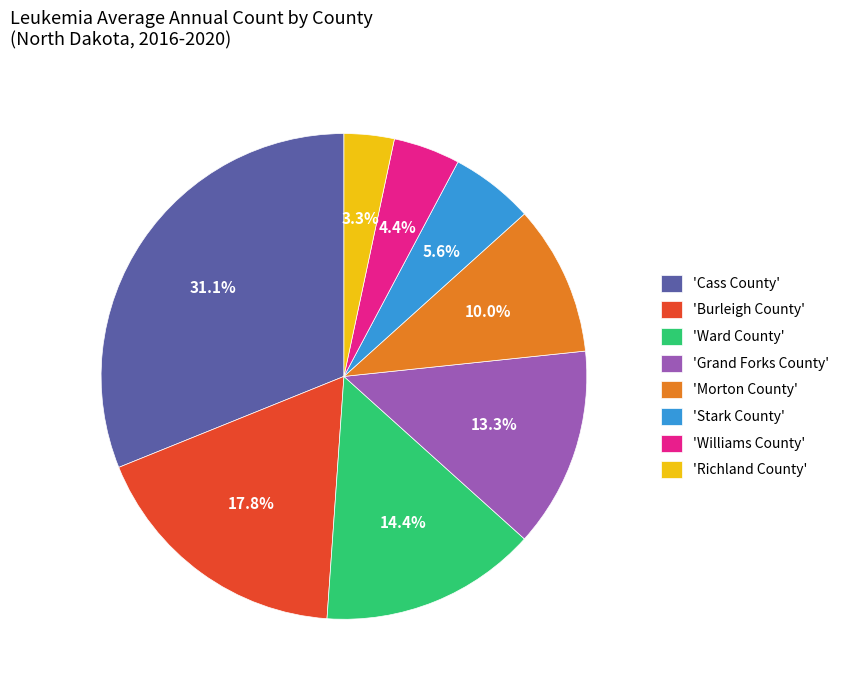

How much of the chart is everything except 'Ward County'?

85.6%